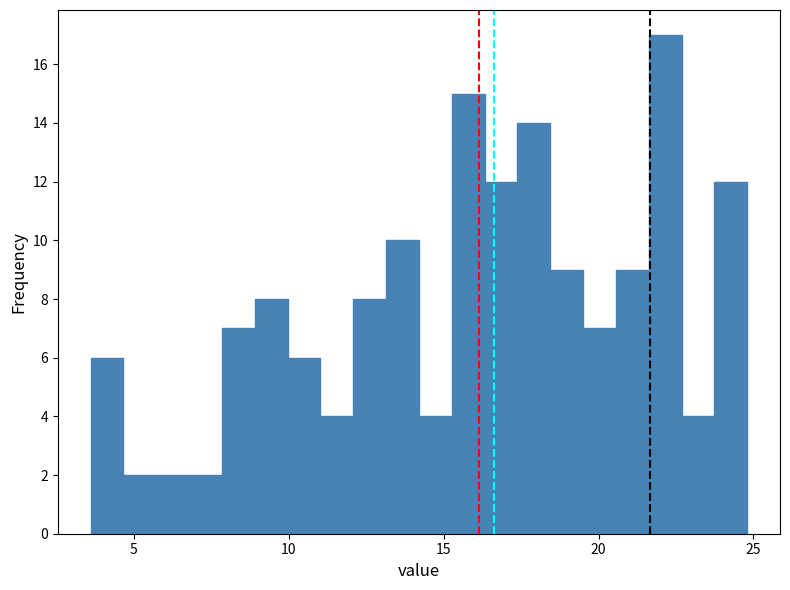

Read against the x-axis, roughly where is the centre of the tallest bar?

22.0